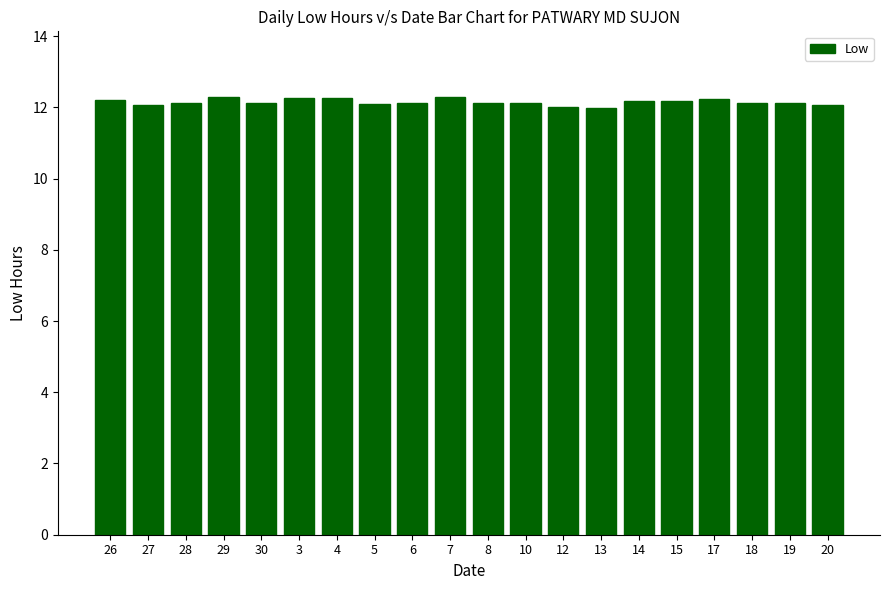

Which has a higher value, 4 or 27?

4